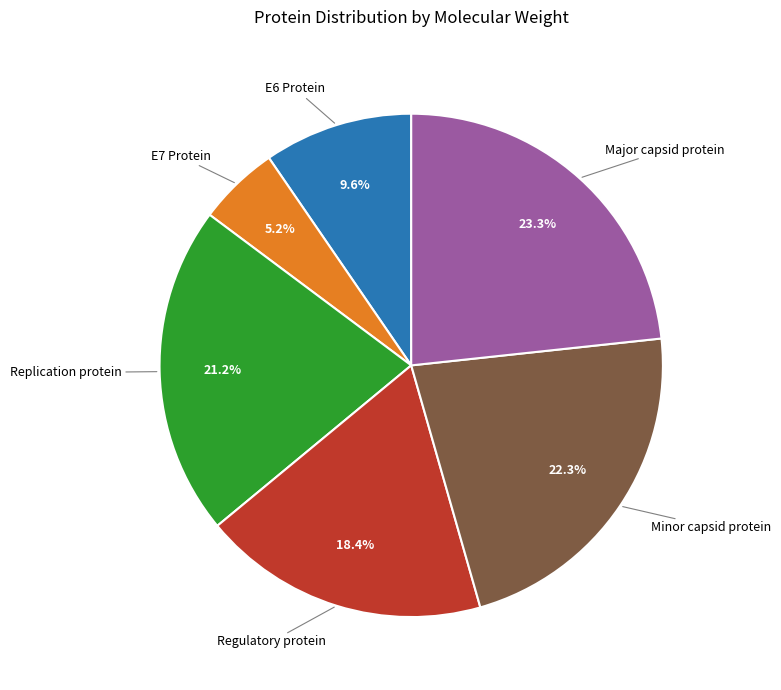

To the nearest percent, what percentage of the pie is Minor capsid protein?

22%